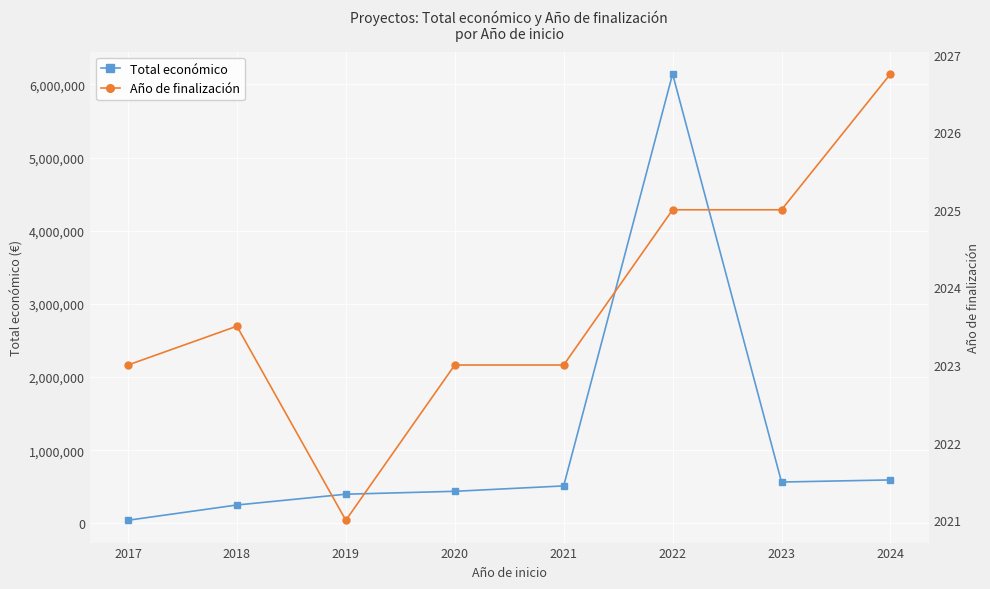

How many data points in Año de finalización are less than 2023?

1